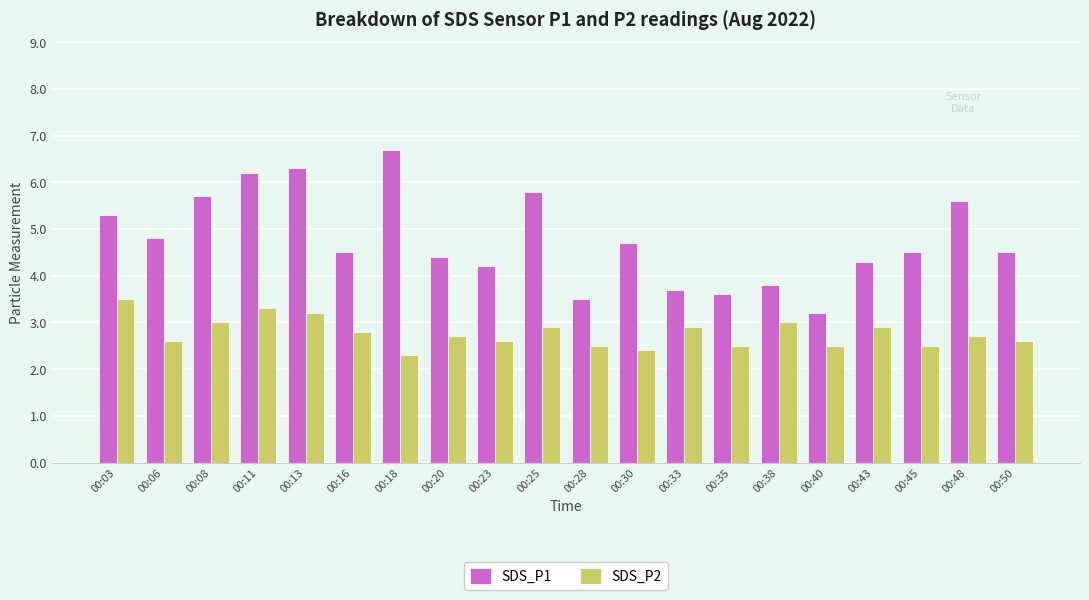

True or false: SDS_P1 has a value of 5.3 at 00:03.

True